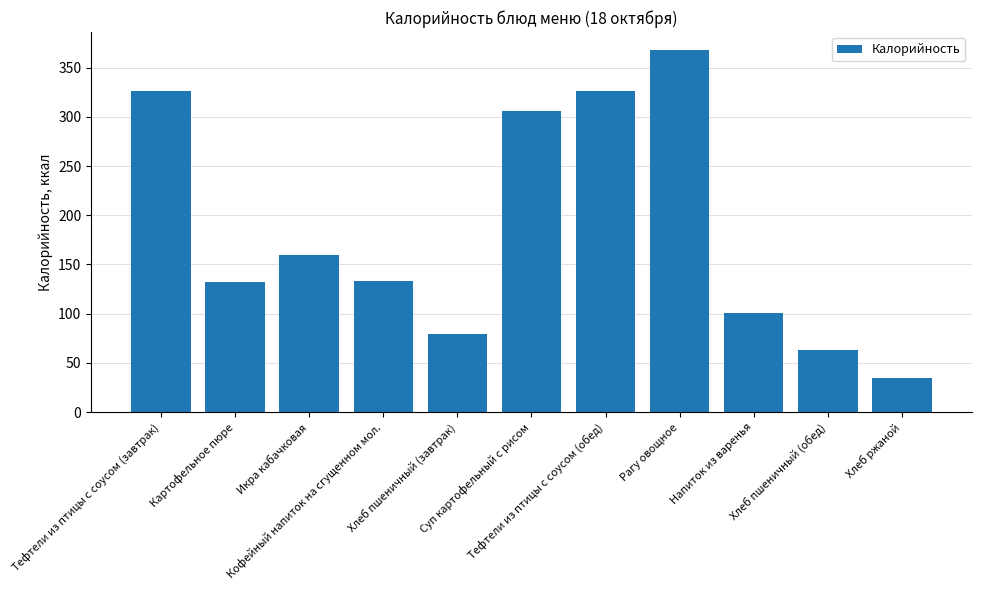

What is the difference between the second highest and minimum values?

291.2